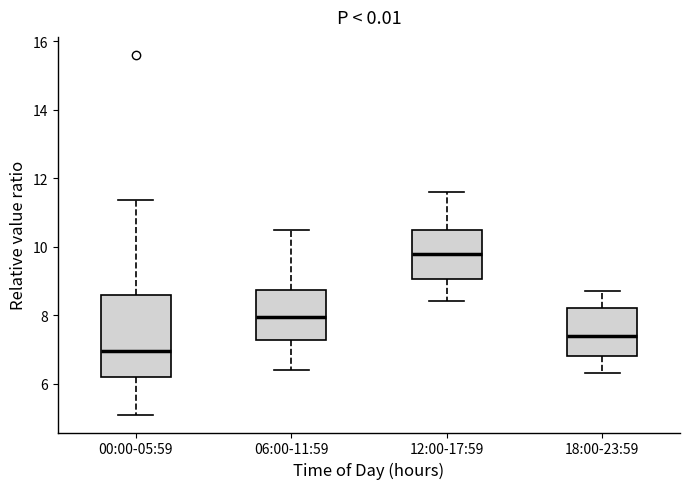

Reading left to right, read every box against the y-axis: the position of its median line, the range the box covers, and the ends of its whiskers. The values are not printed on the chart, so give them approximately, as read against the axis.

00:00-05:59: median 7.0, box 6.2 to 8.6, whiskers 5.2 to 11.4
06:00-11:59: median 8.0, box 7.2 to 8.8, whiskers 6.4 to 10.6
12:00-17:59: median 9.8, box 9.0 to 10.6, whiskers 8.4 to 11.6
18:00-23:59: median 7.4, box 6.8 to 8.2, whiskers 6.4 to 8.8